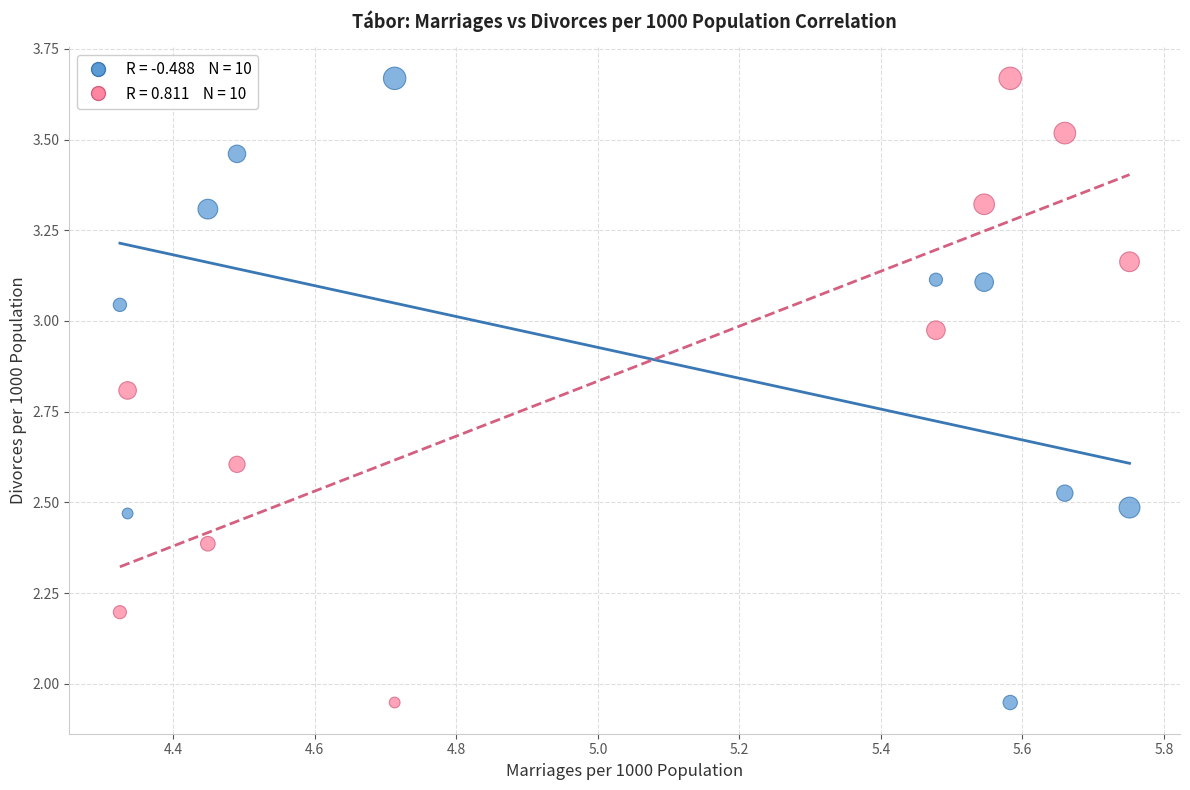

Across all data points, what is the range of X values (max minus min)?

1.4